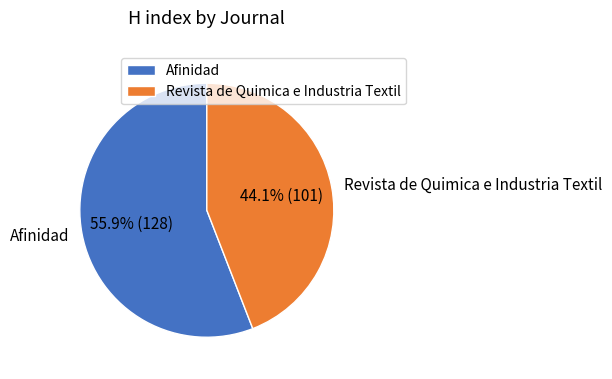

Count the number of slices in the pie.

2